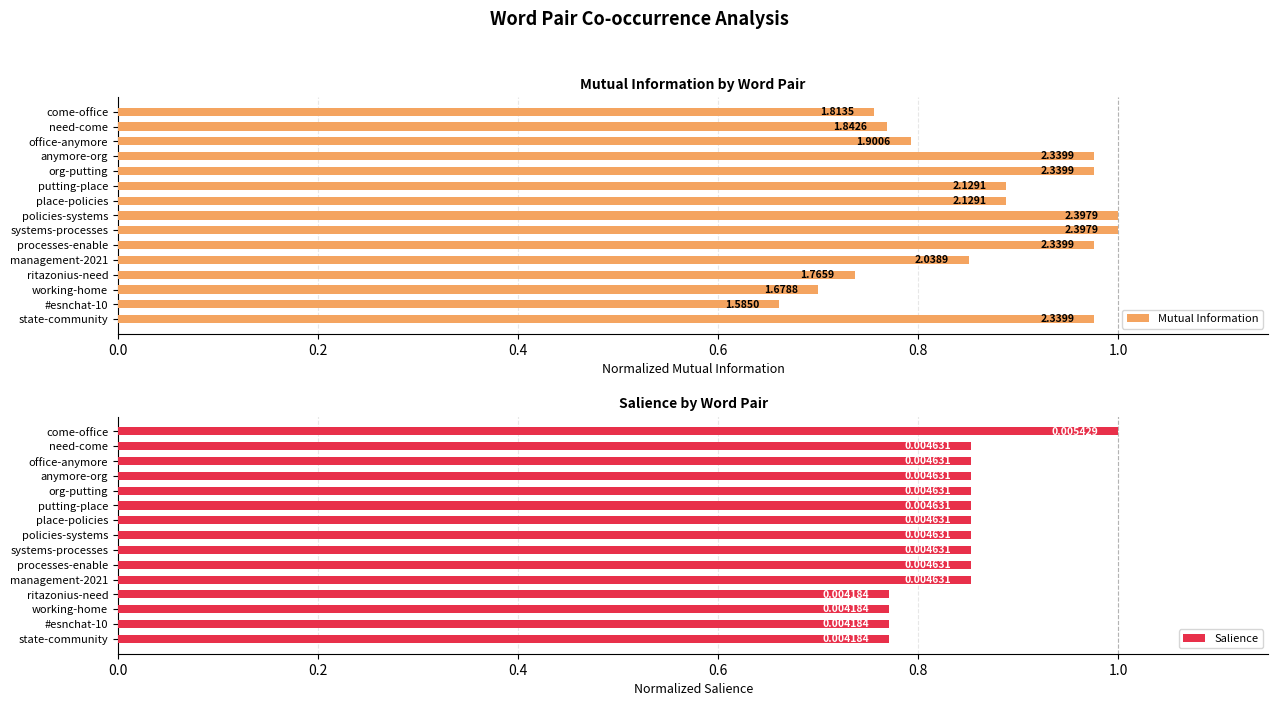

The value of Mutual Information at anymore-org is 1.0. True or false?

True